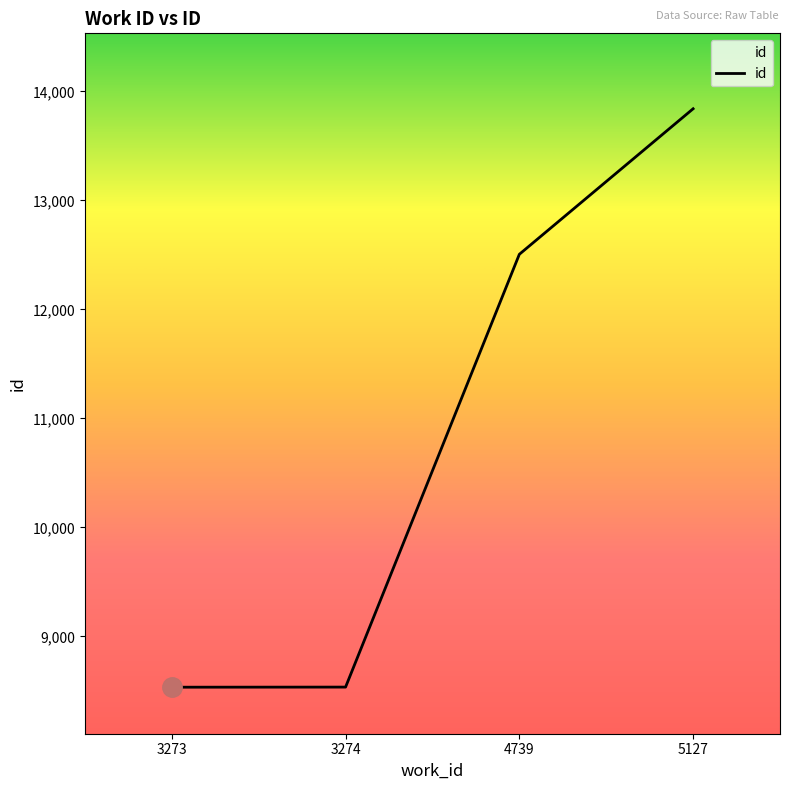

Is it true that the value at 5127 is 22572?

False